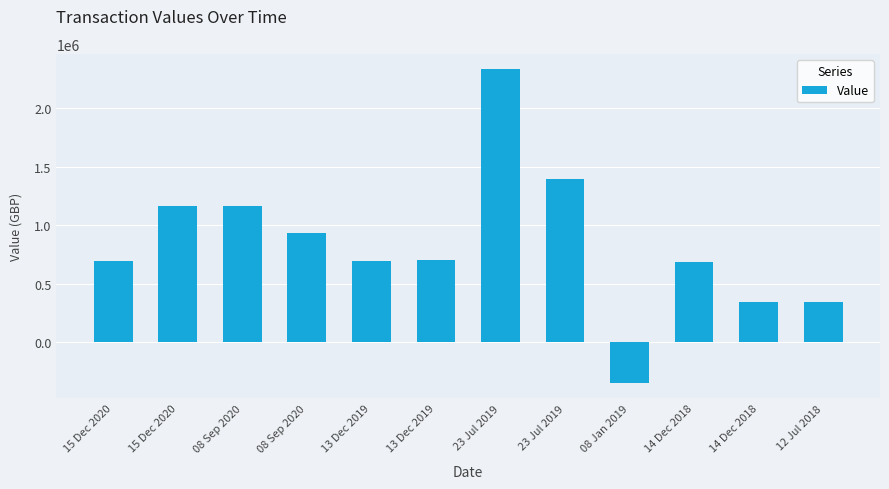

True or false: the data shows -342713 at 08 Jan 2019.

True